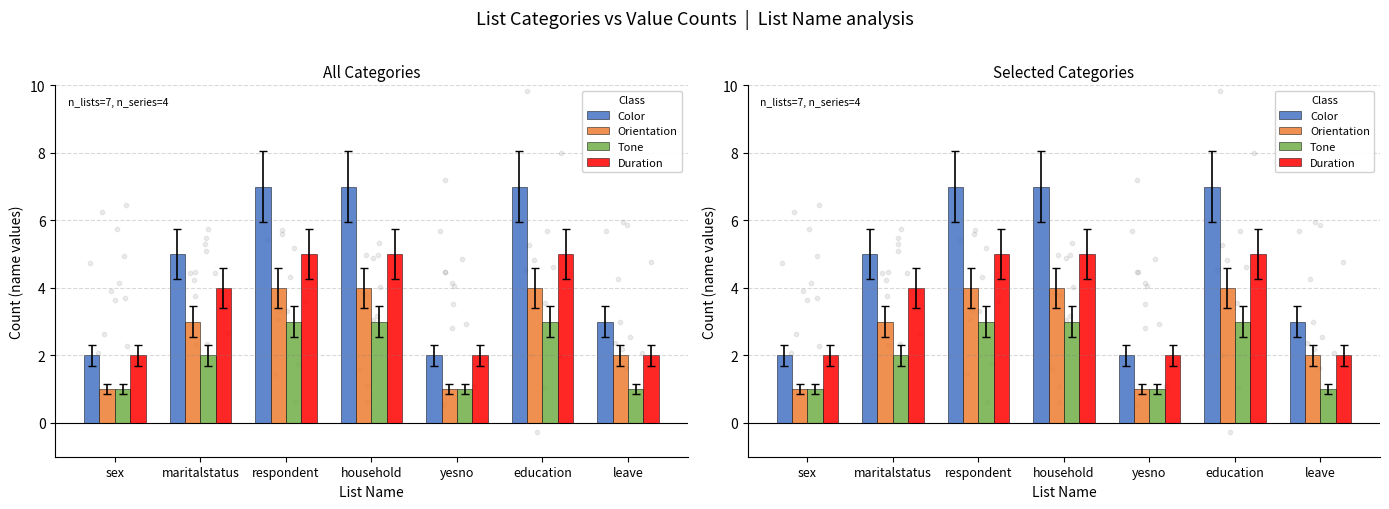

At which category is the sum across all series the highest?

respondent